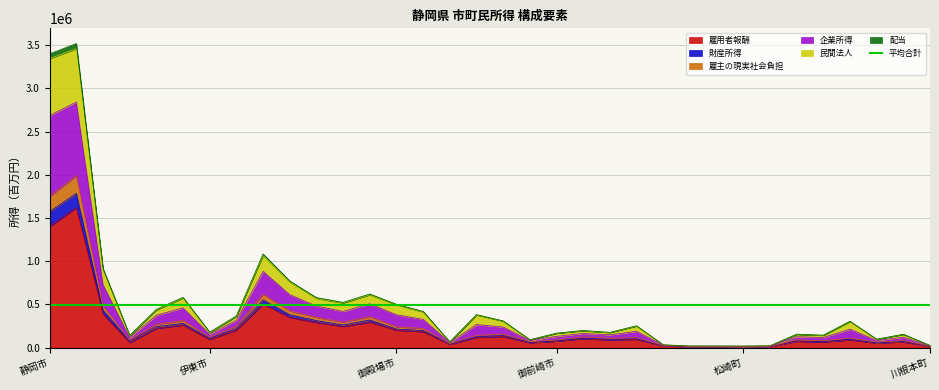

At which category does the chart reach its peak across all series?

浜松市